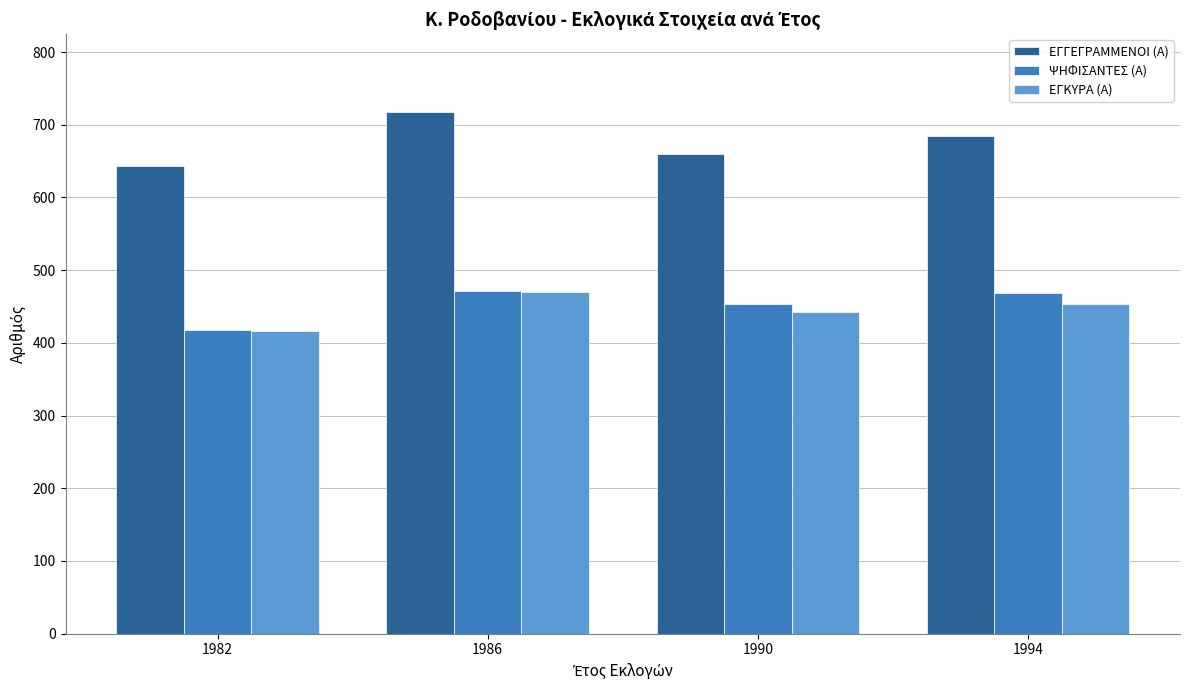

What is the value of the ΕΓΓΕΓΡΑΜΜΕΝΟΙ (Α) bar at the 1st from the left?

643